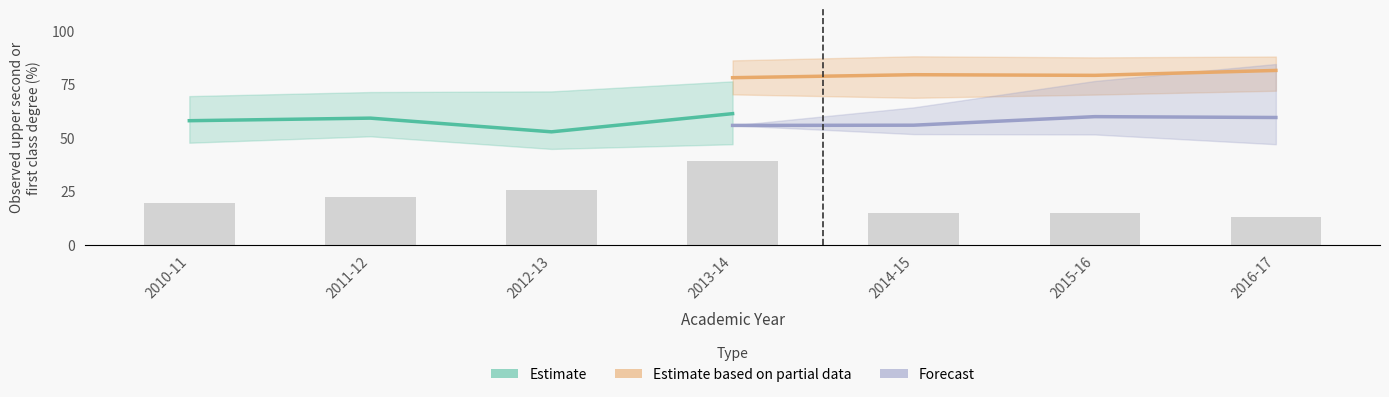

Are the bars horizontal?

No